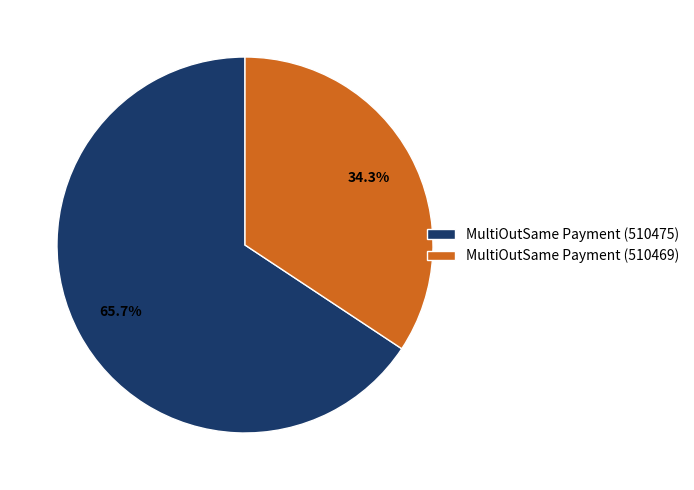

True or false: MultiOutSame Payment (510475) accounts for 66% of the total.

True